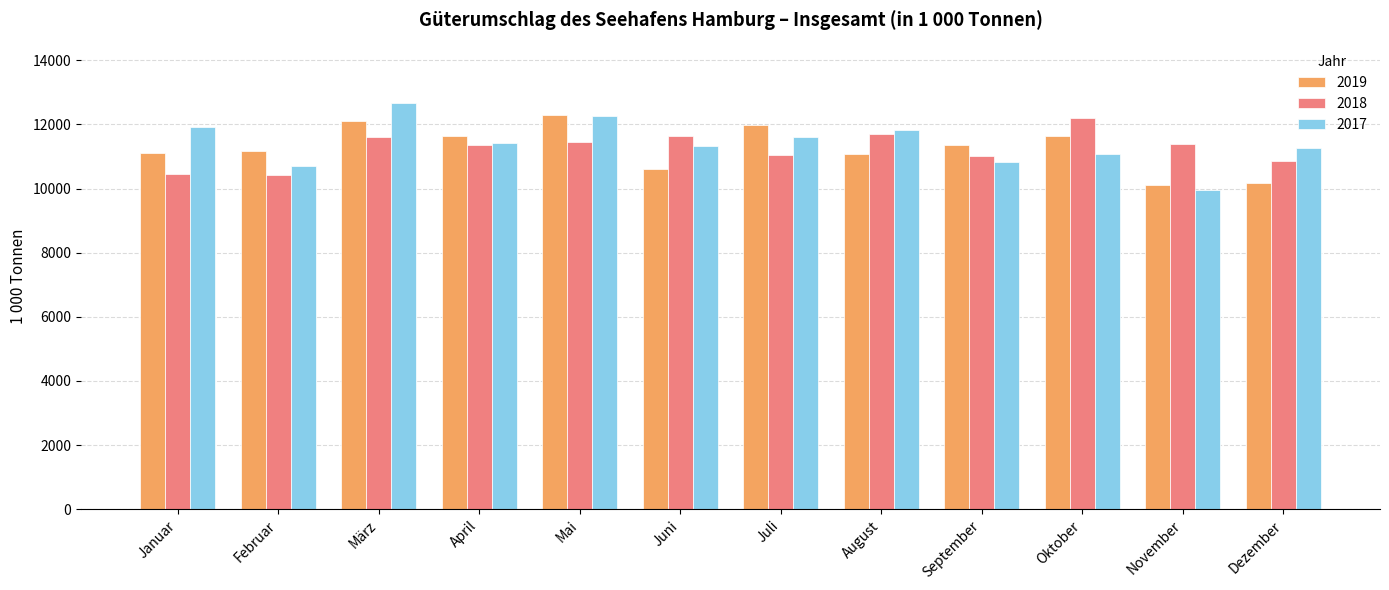

At which category does the chart reach its peak across all series?

März